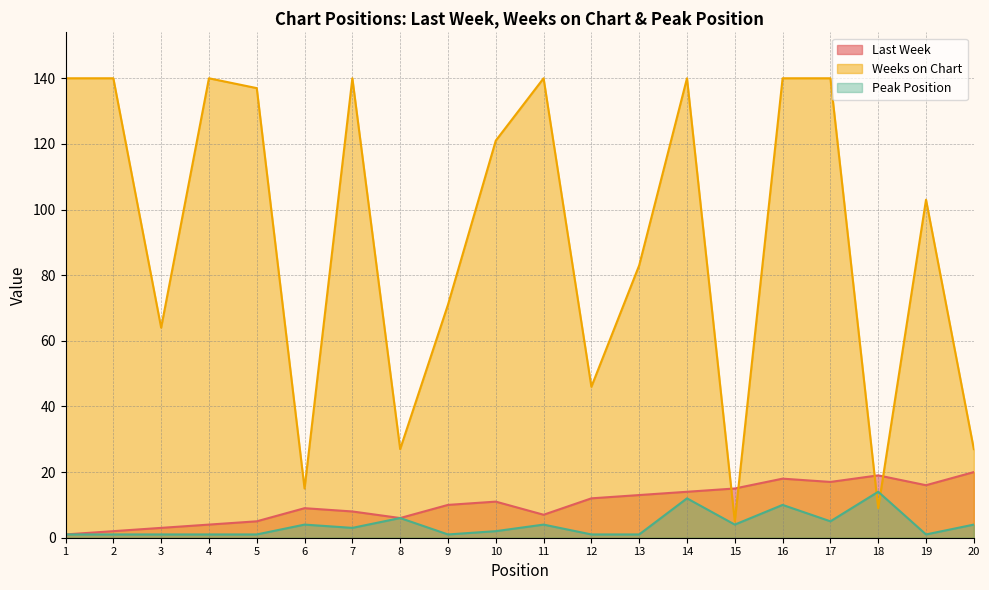

Which has a higher value, 7 or 18?

18